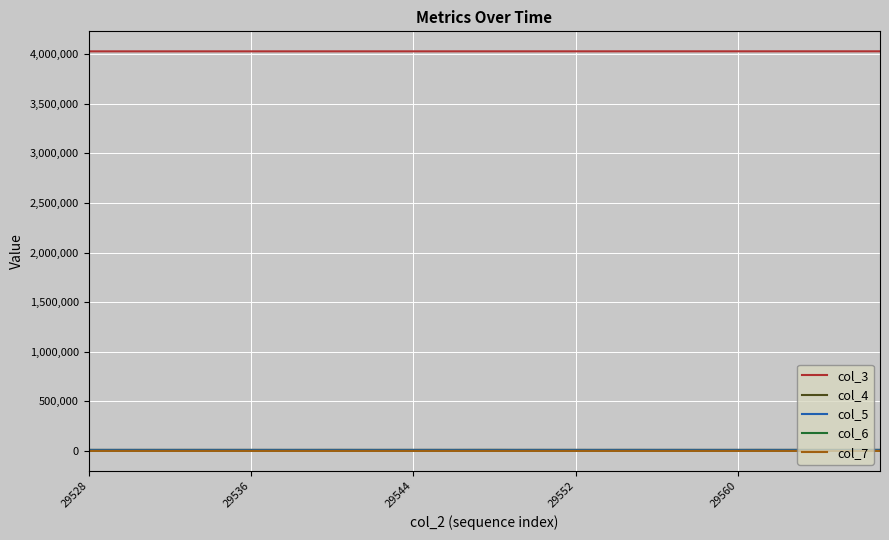

Which series has the largest total across all categories?

col_3